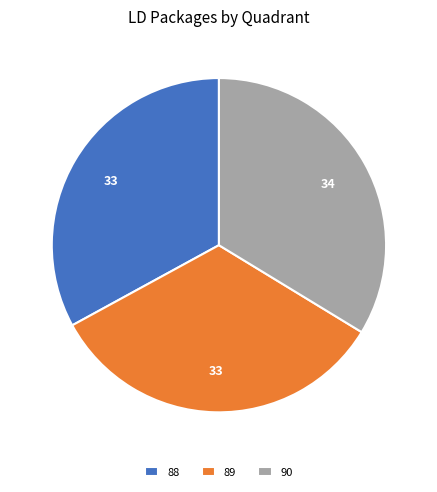

Is it true that 90 is 42% of the pie?

False